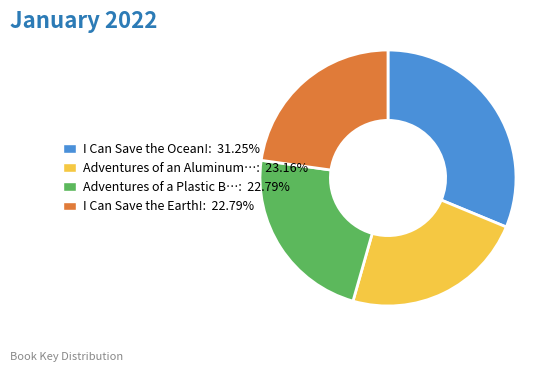

Approximately how many times larger is the value at I Can Save the Earth!: 22.79% compared to I Can Save the Ocean!: 31.25%?

0.7